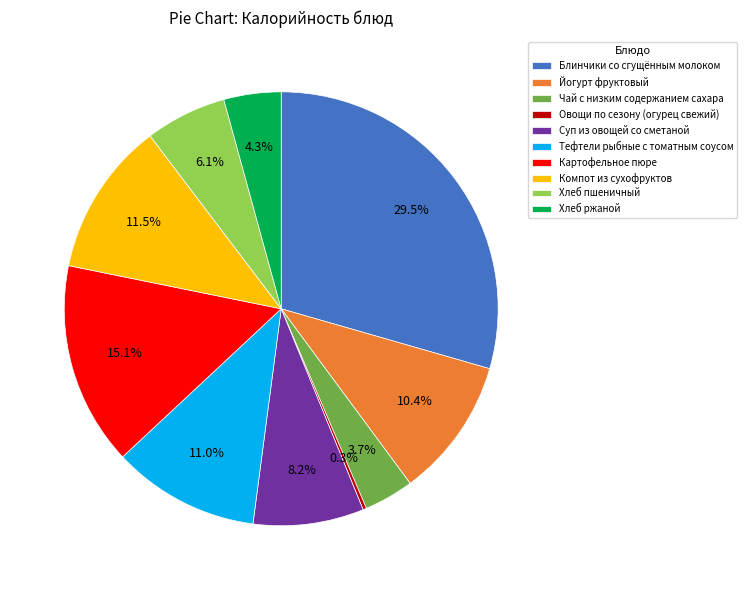

Which category has the biggest portion of the pie?

Блинчики со сгущённым молоком